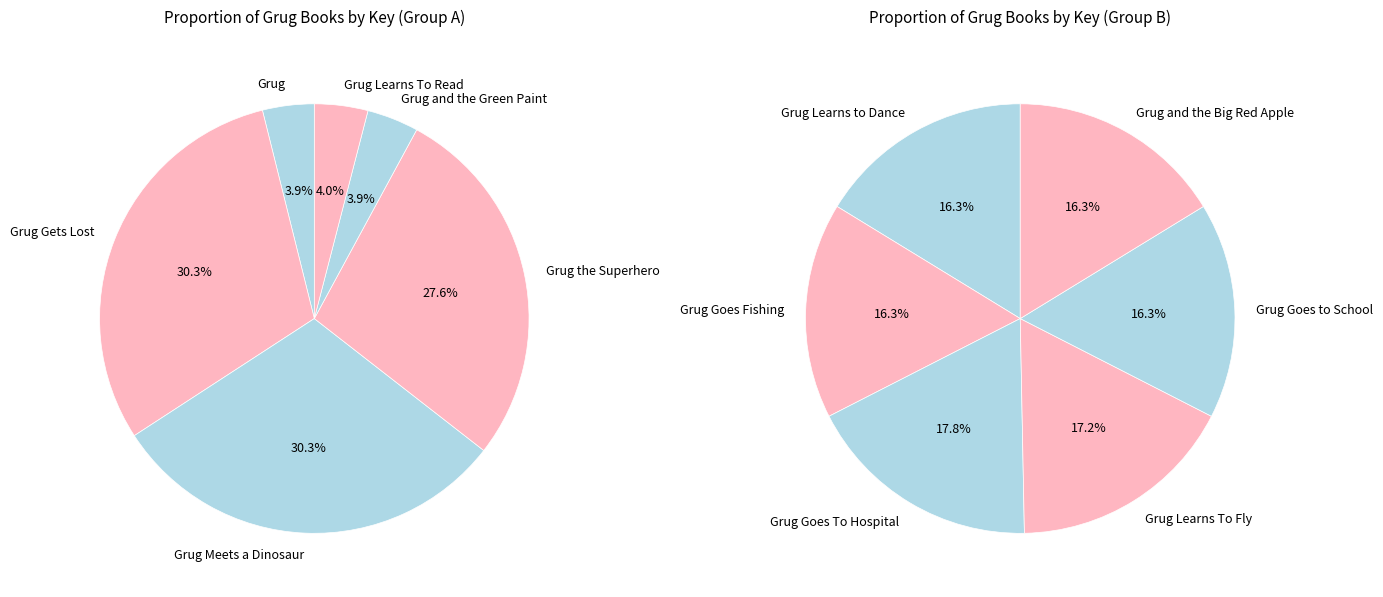

Between Grug the Superhero and Grug Learns to Dance, which is larger?

Grug the Superhero